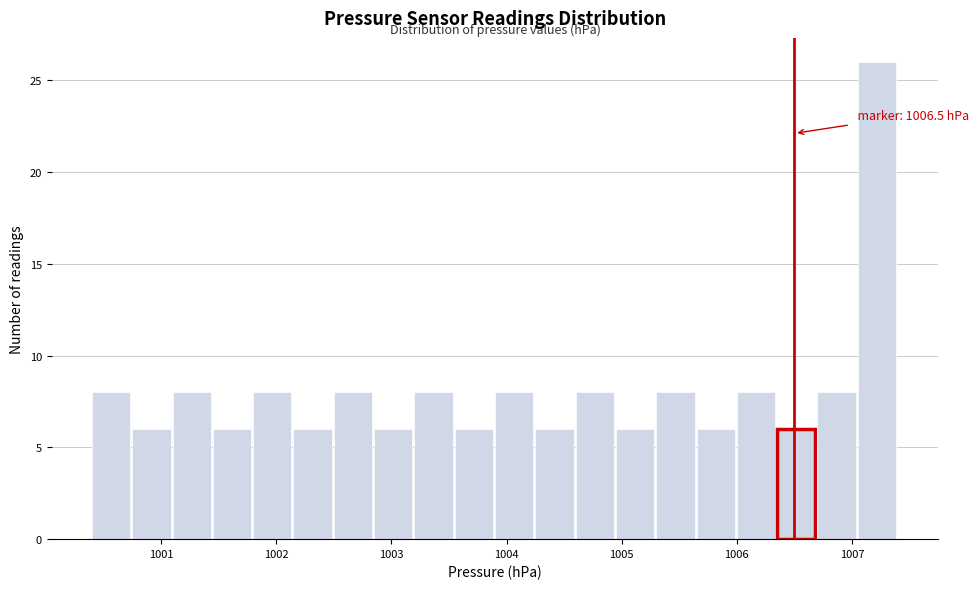

Around what value on the x-axis is the tallest bar? Give the approximate position of its centre, as read against the axis.

1007.2